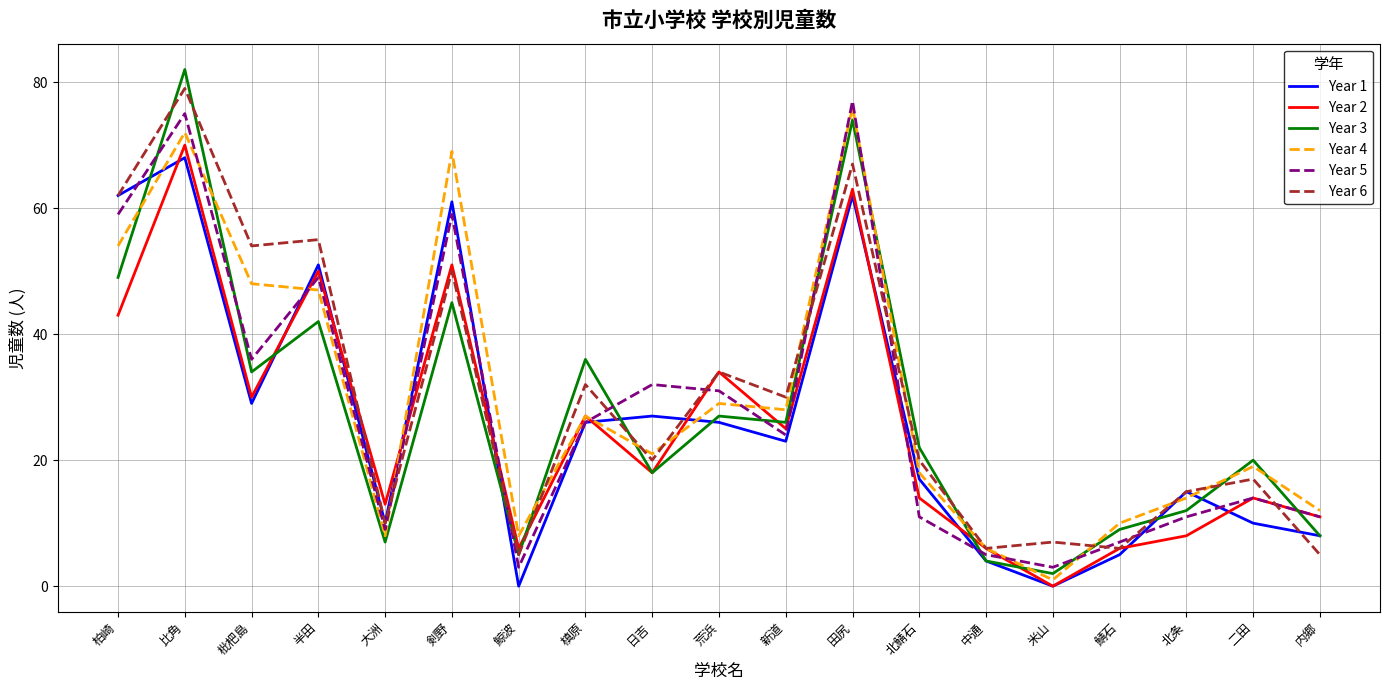

Does the chart have visible grid lines?

Yes